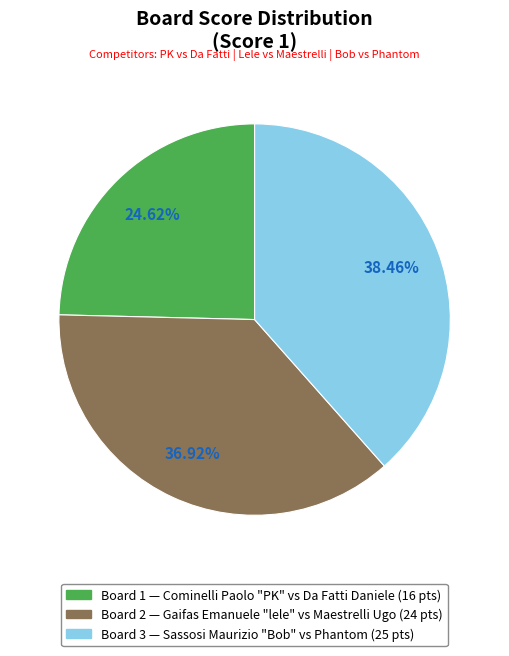

What is the smallest slice in the pie chart?

Board 1